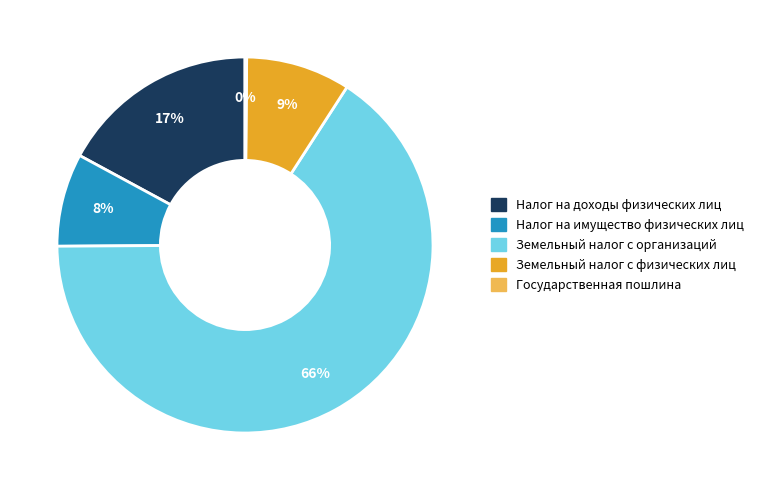

Which category has the biggest portion of the pie?

Земельный налог с организаций